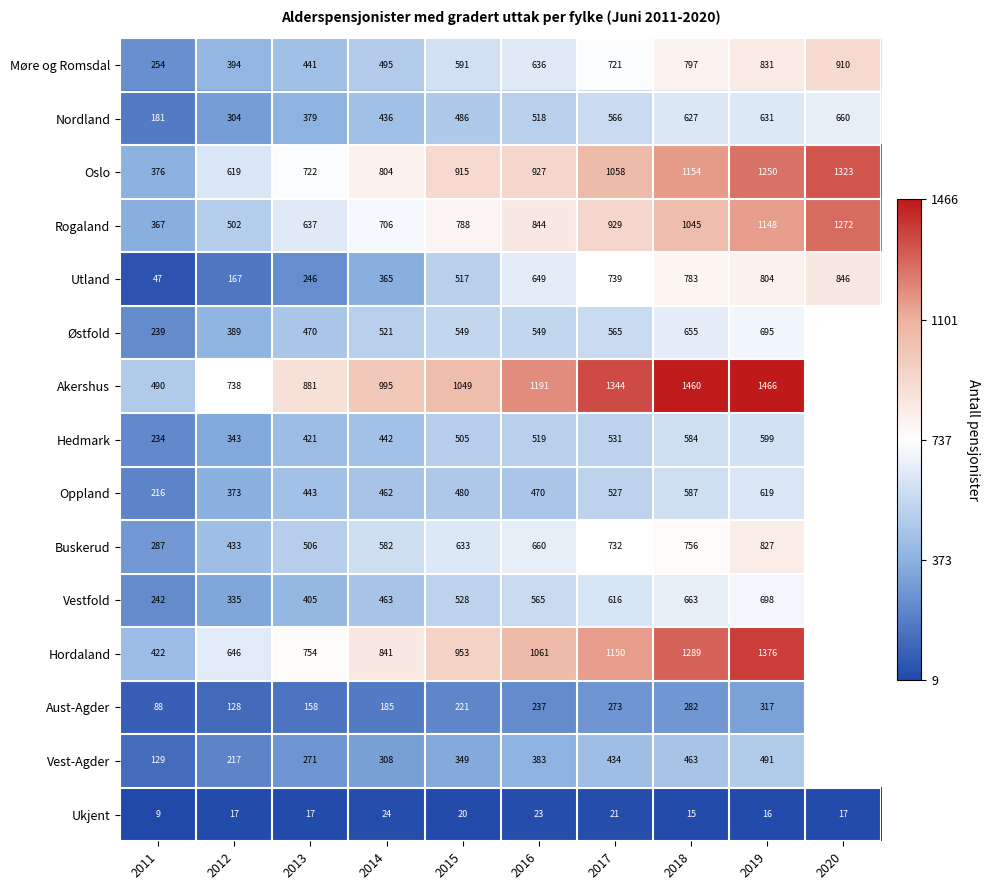

What is the sum of the Ukjent values at 2019 and 2018?

31